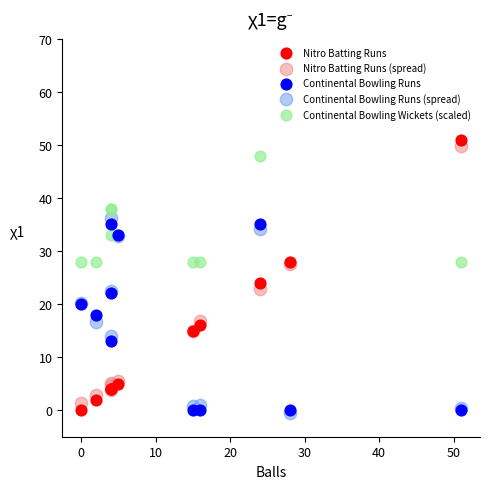

In the Nitro Batting Runs (spread) series, what Y value is closest to 25?

22.8